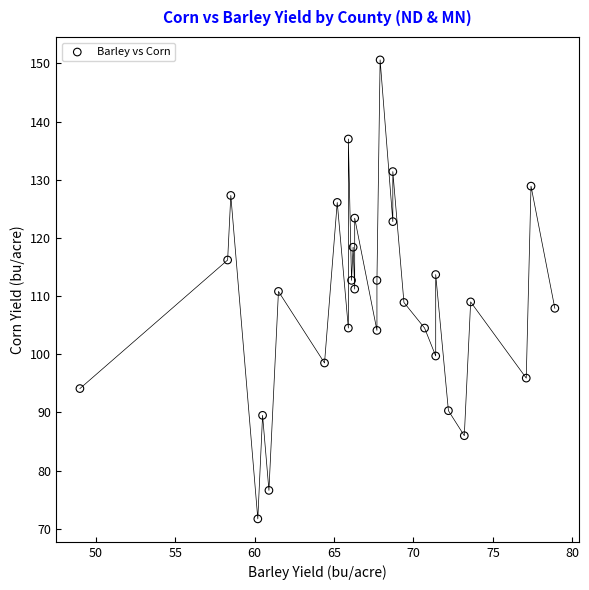

What is the range of X values (max minus min)?

29.9